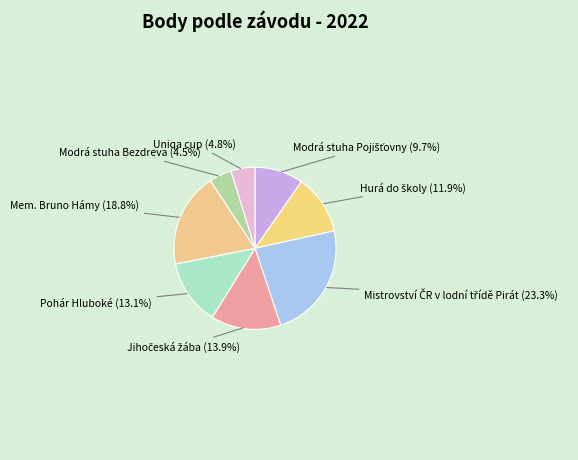

True or false: Mem. Bruno Hámy accounts for 19% of the total.

True